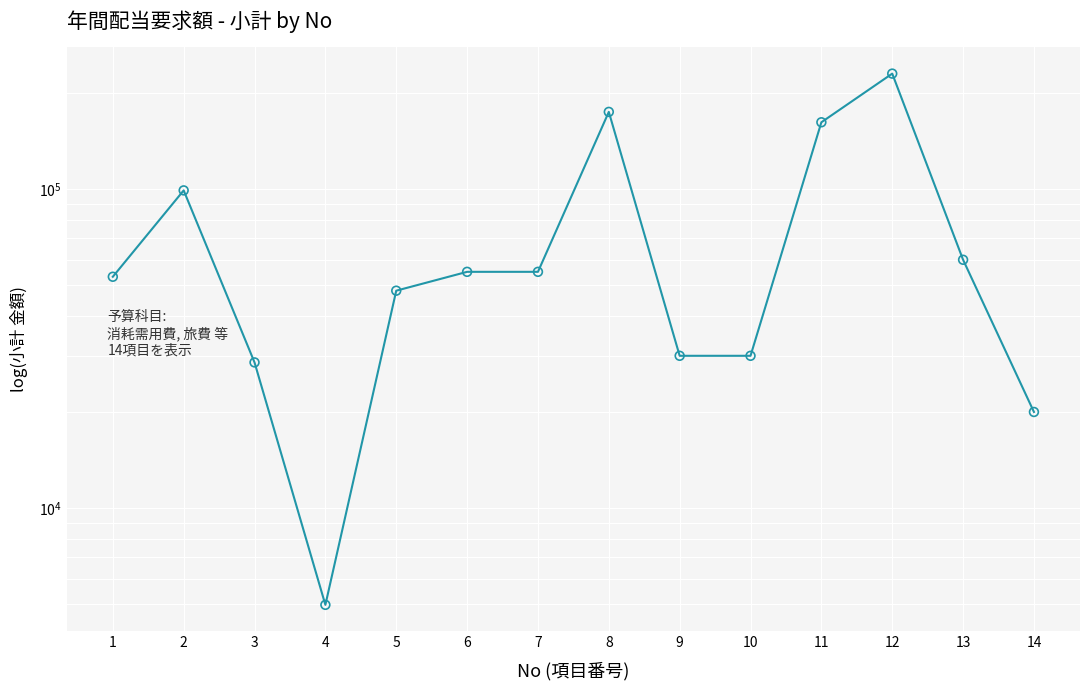

Which has a higher value, 9 or 6?

6